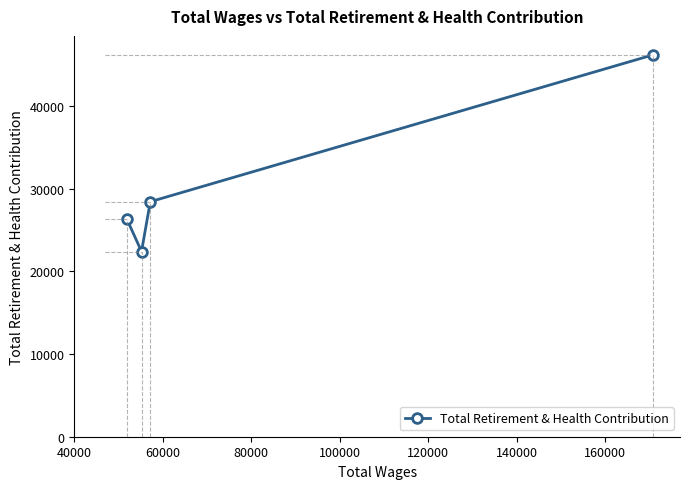

True or false: there are more than 1 points higher than both neighbors.

False